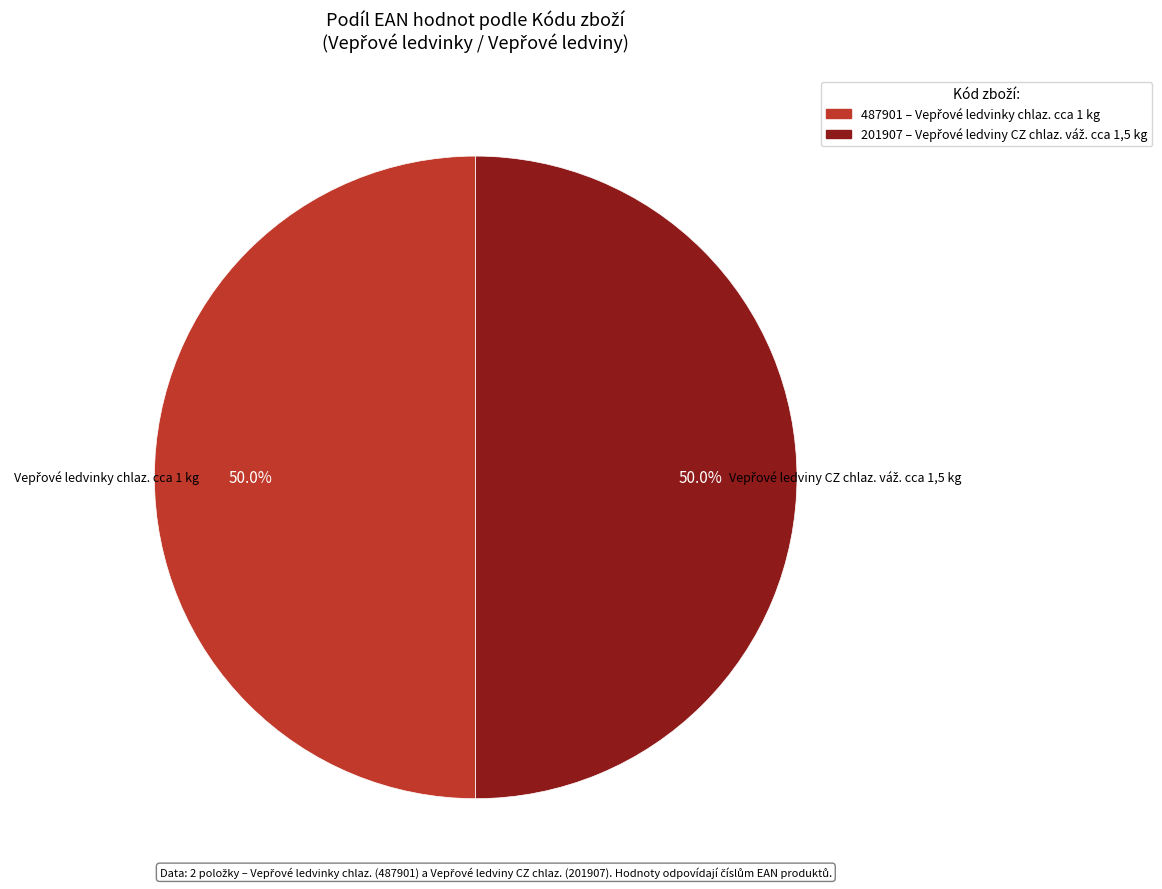

To the nearest percent, what portion does 487901 represent?

50%